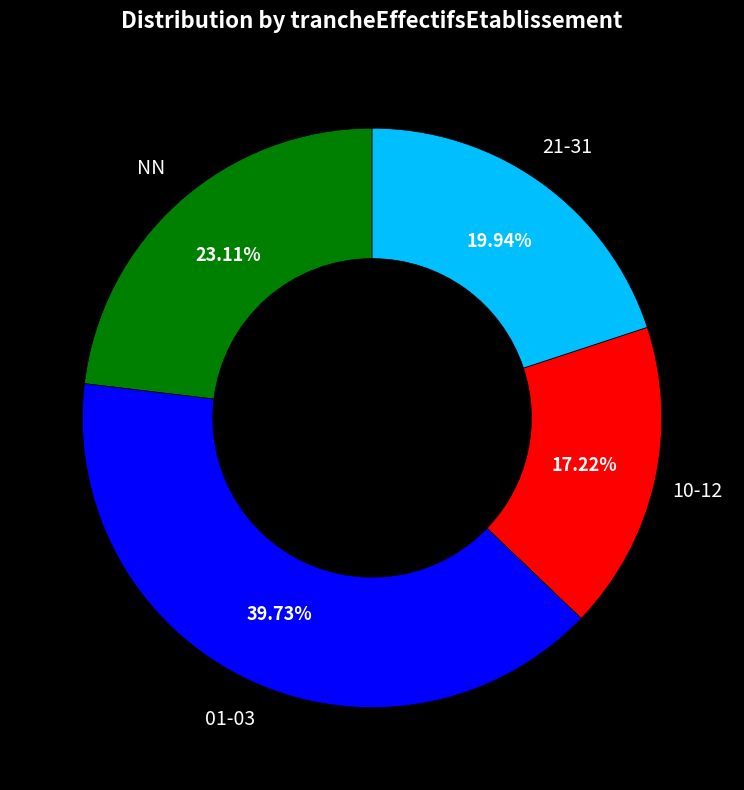

How many segments does this pie chart have?

4